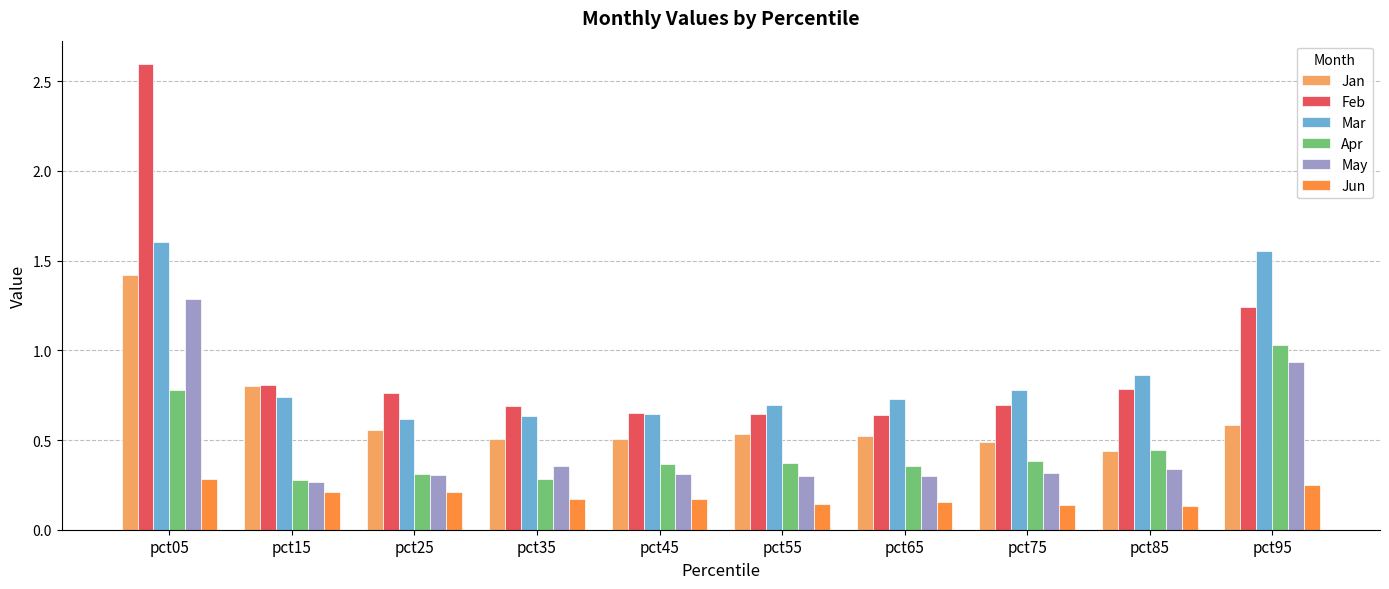

Which series has the widest spread of values?

Feb